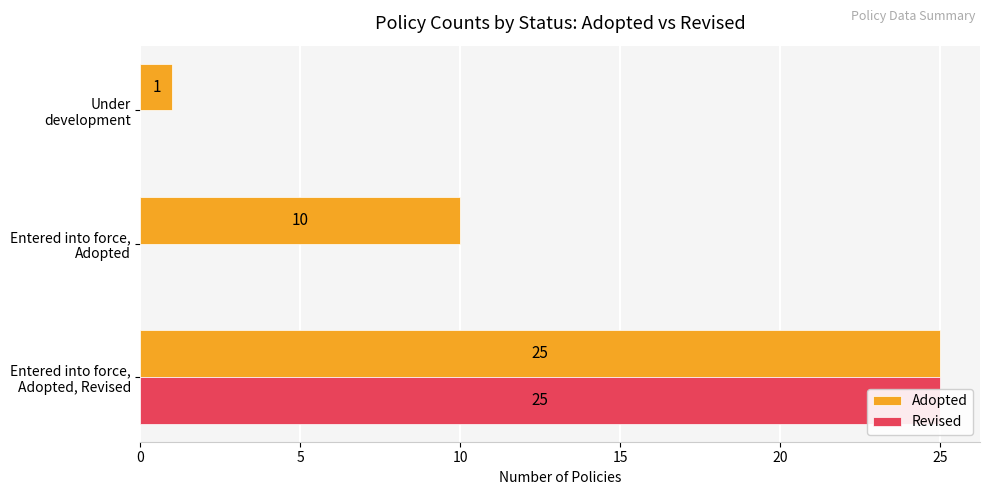

Between Entered into force, Adopted, Revised and Entered into force, Adopted, which series saw the biggest shift?

Revised